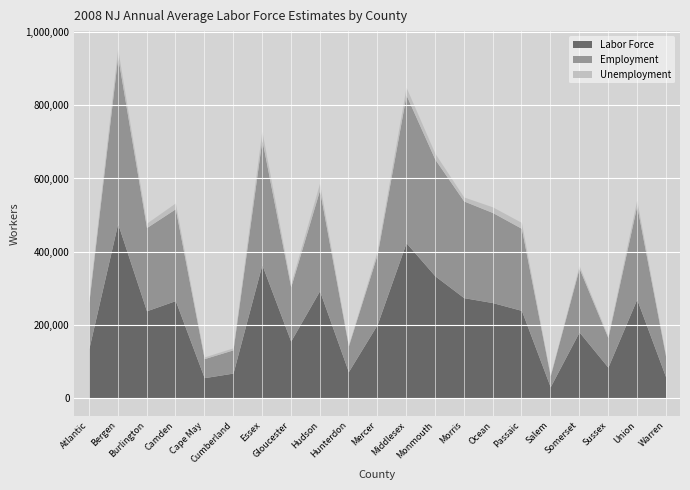

Which has a higher value, Morris or Sussex?

Morris